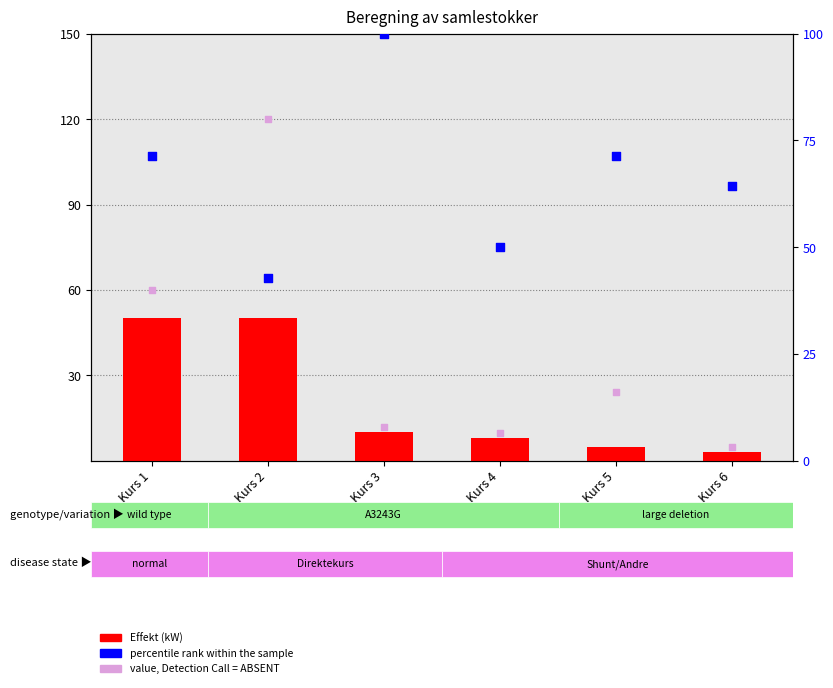

Which series has the widest spread of Y values?

value, Detection Call = ABSENT